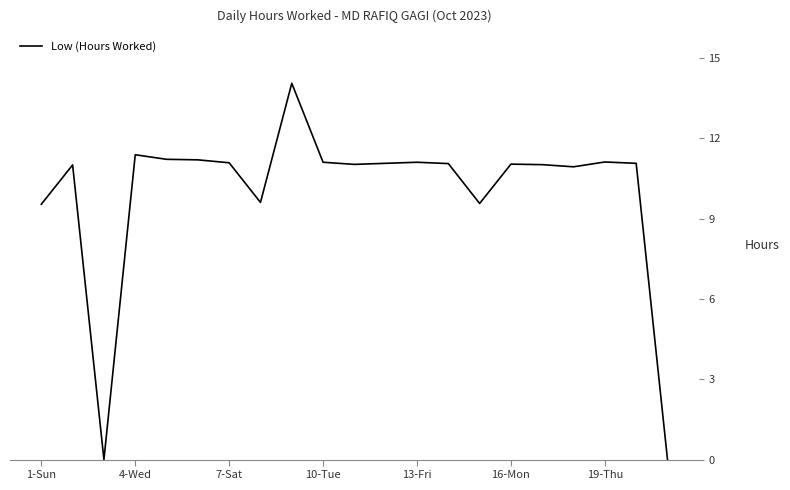

What is the maximum value shown in the chart?

14.1